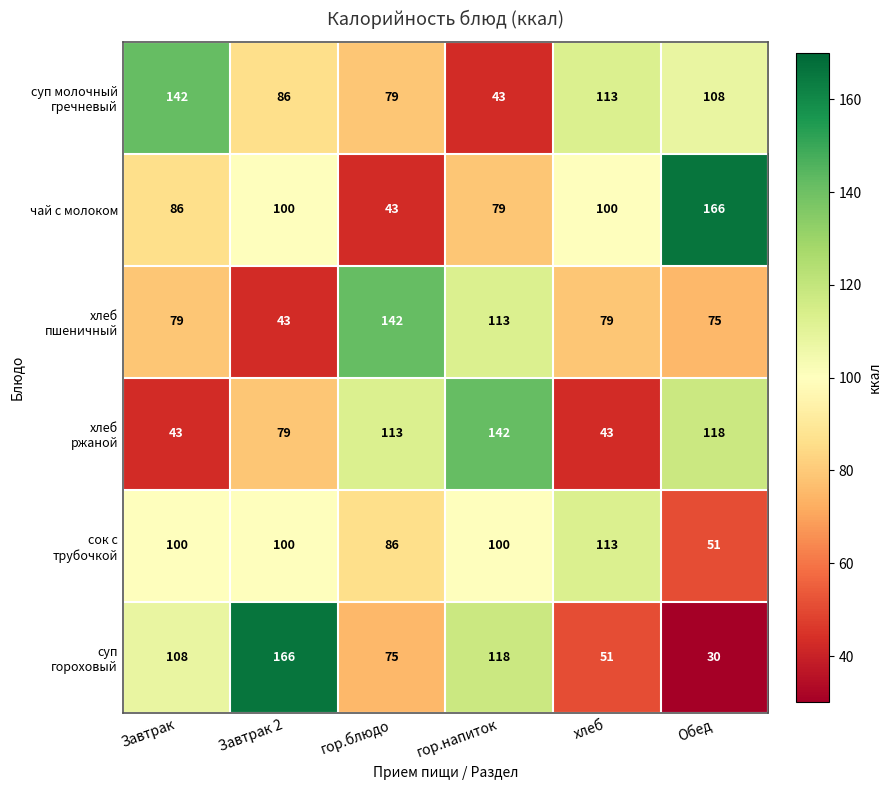

What is the sum of the чай с молоком values at хлеб and Завтрак?

186